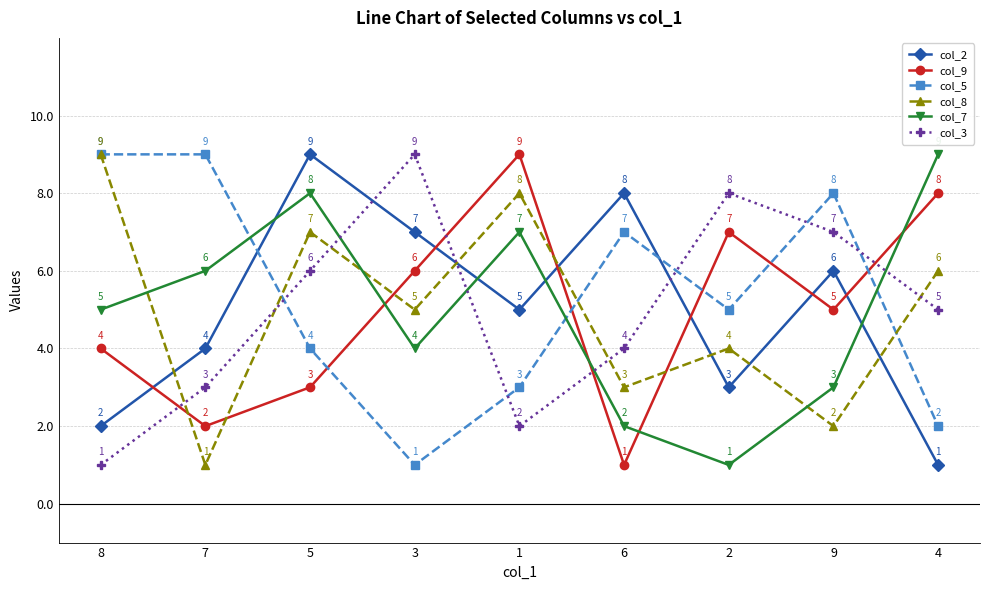

Between which two adjacent categories do col_7 and col_9 first intersect?

5 and 3